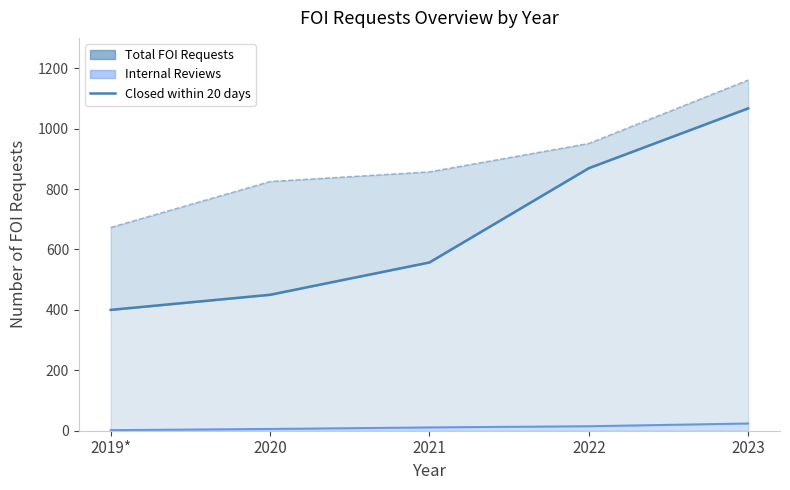

What is the difference between the Closed within 20 days values at 2021 and 2022?

312